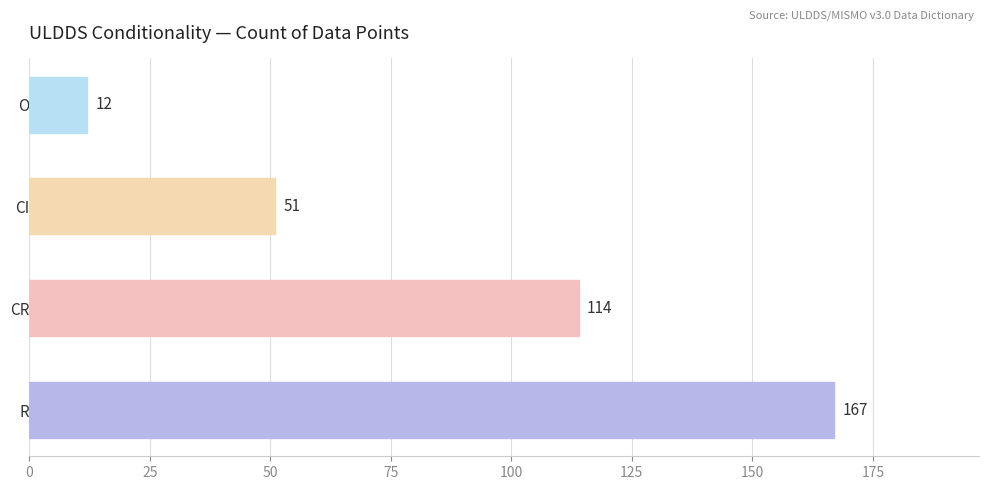

What is the value of the 2nd bar from the left?

114